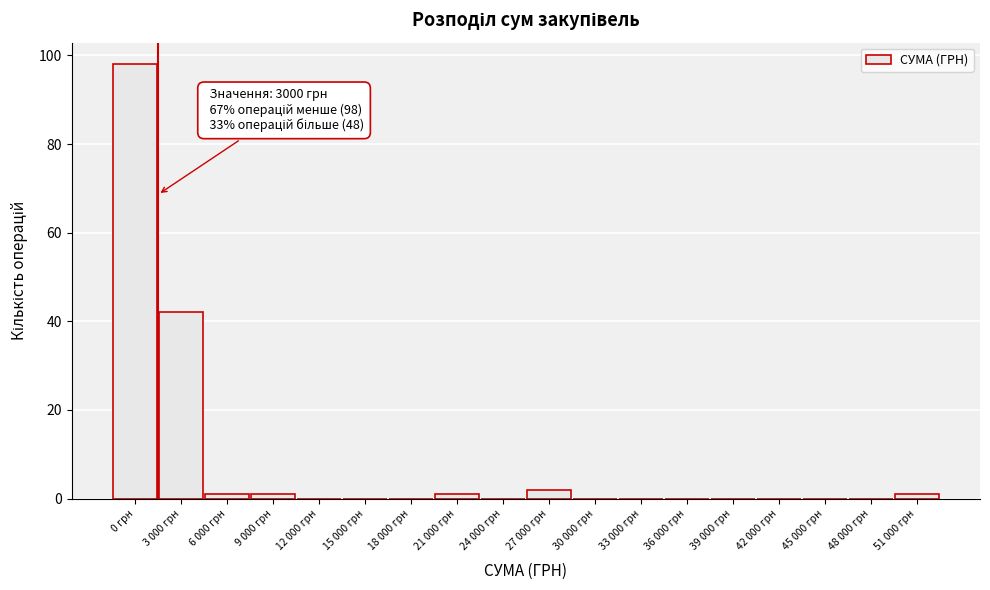

Reading left to right, what are all the values shown in this chart?

0 грн=98	3 000 грн=42	6 000 грн=1	9 000 грн=1	12 000 грн=0	15 000 грн=0	18 000 грн=0	21 000 грн=1	24 000 грн=0	27 000 грн=2	30 000 грн=0	33 000 грн=0	36 000 грн=0	39 000 грн=0	42 000 грн=0	45 000 грн=0	48 000 грн=0	51 000 грн=1